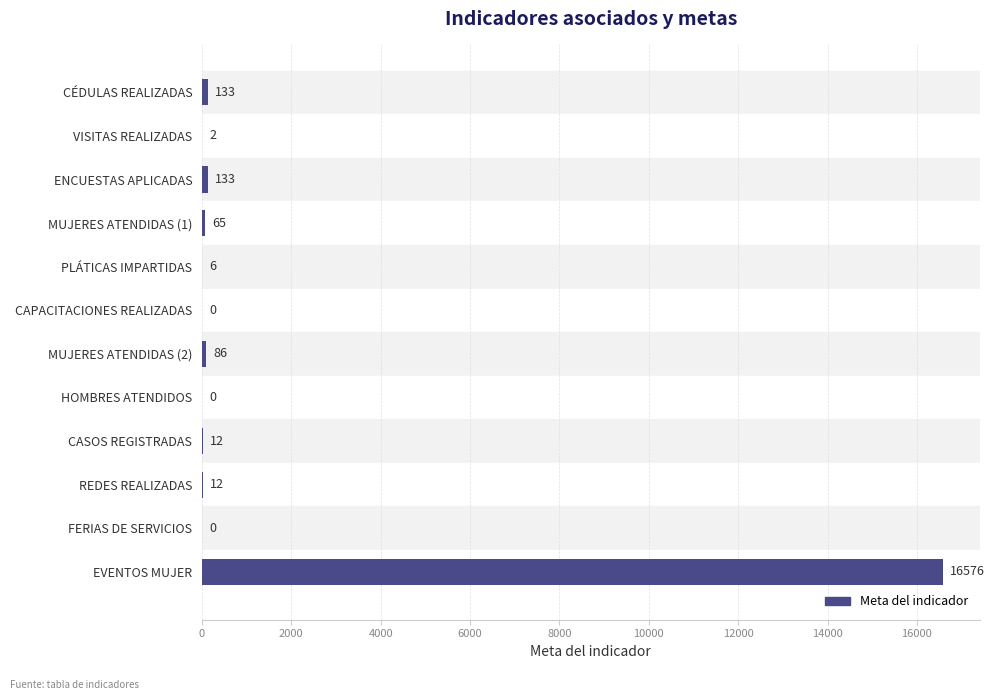

Reading bottom to top, what are all the values shown in this chart?

EVENTOS MUJER=16576	FERIAS DE SERVICIOS=0	REDES REALIZADAS=12	CASOS REGISTRADAS=12	HOMBRES ATENDIDOS=0	MUJERES ATENDIDAS (2)=86	CAPACITACIONES REALIZADAS=0	PLÁTICAS IMPARTIDAS=6	MUJERES ATENDIDAS (1)=65	ENCUESTAS APLICADAS=133	VISITAS REALIZADAS=2	CÉDULAS REALIZADAS=133